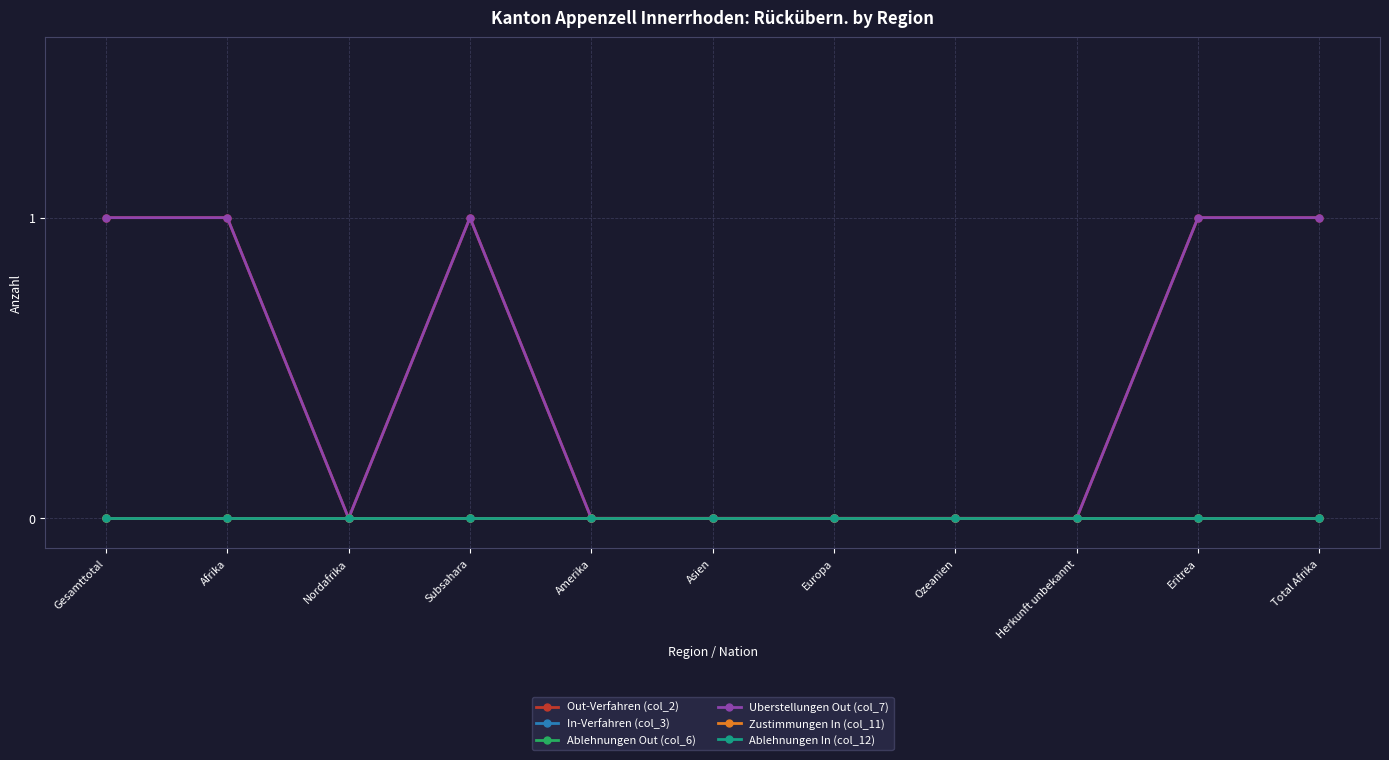

True or false: In-Verfahren (col_3) and Zustimmungen In (col_11) cross at least once.

False